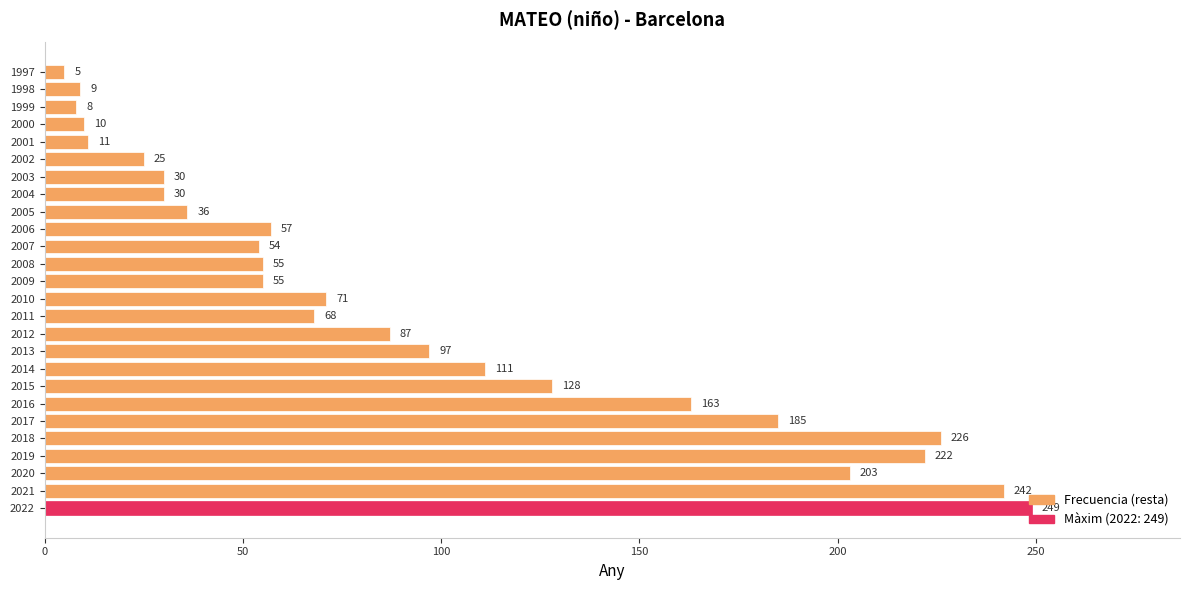

What is the greatest value displayed?

249